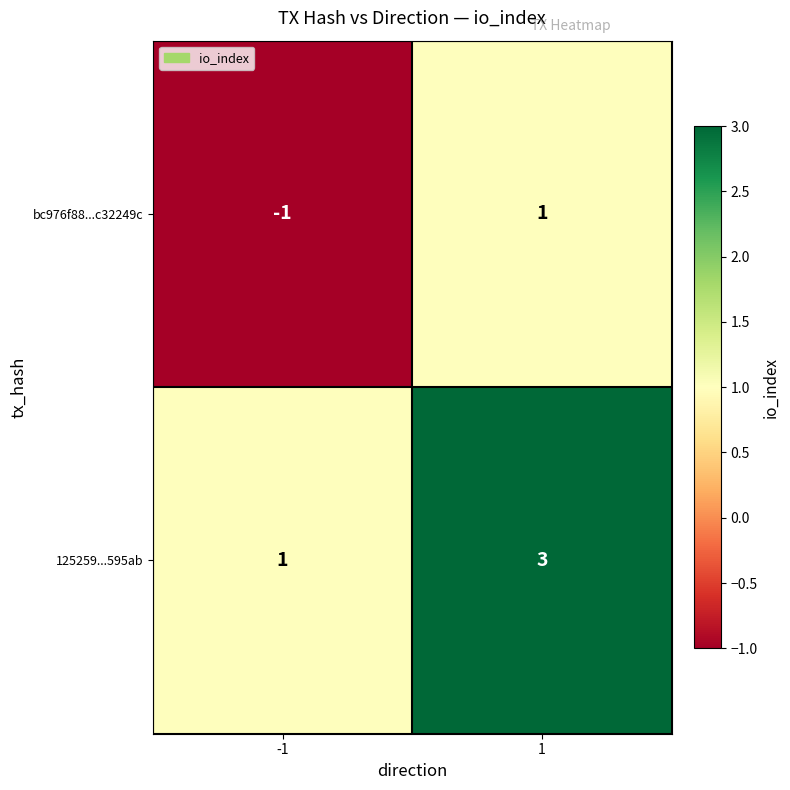

Rank the series at 1 from highest to lowest value.

125259...595ab, bc976f88...c32249c